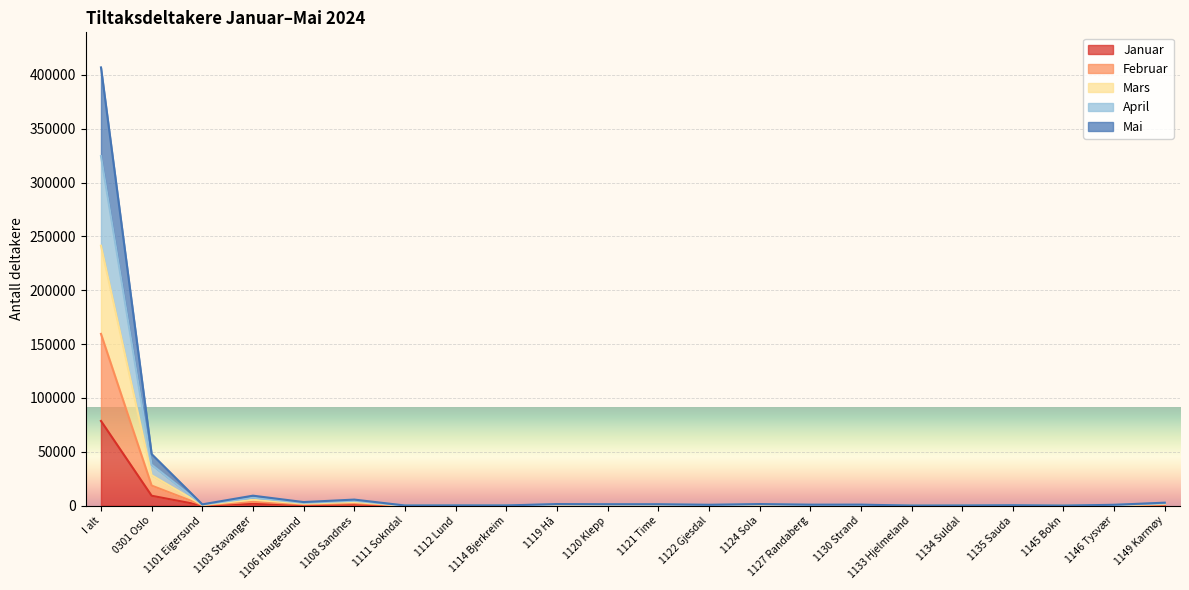

How many lines are shown in the chart?

5